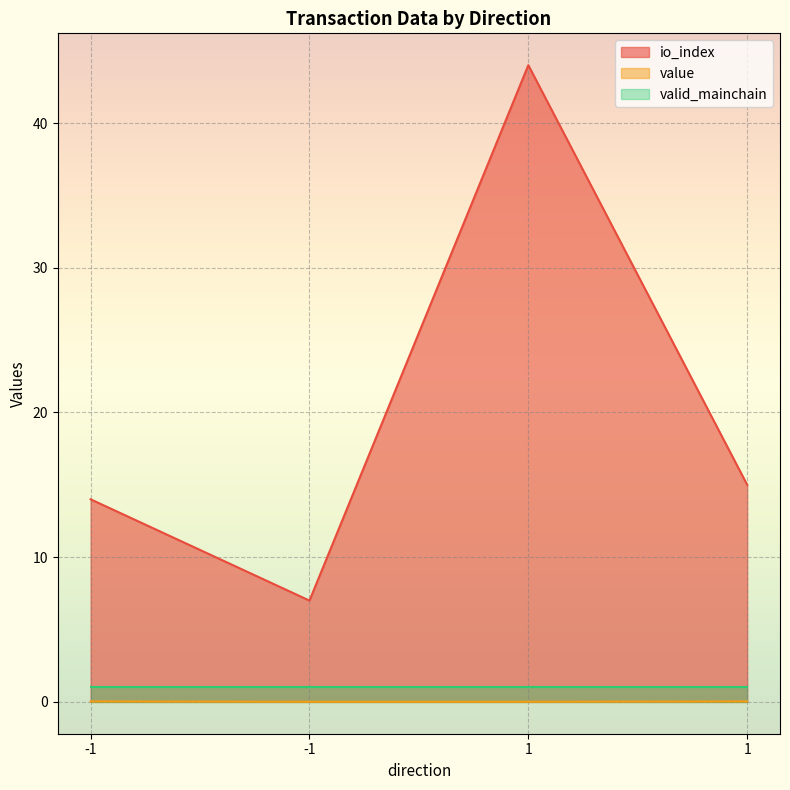

What is the sum of the value values at -1 and 1?

0.1